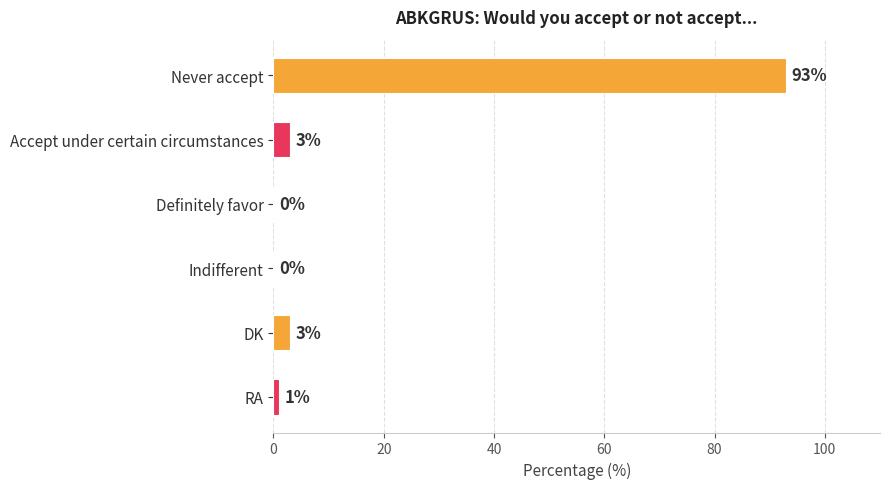

What is the change in value from Never accept to RA?

-92